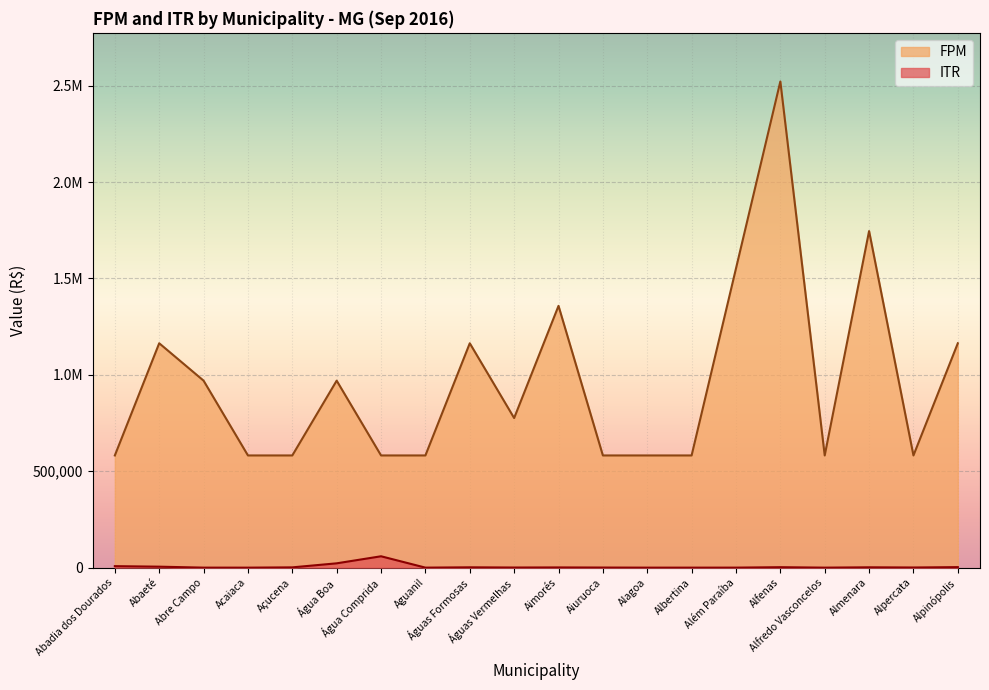

What is the total value across all series at Albertina?

582001.4